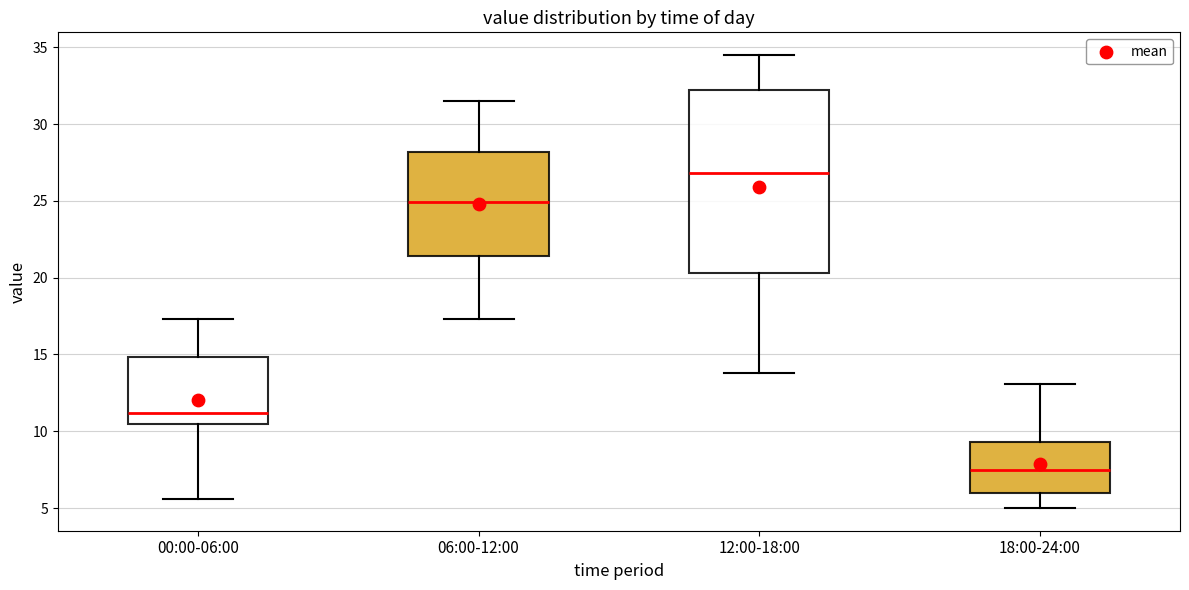

Which box's median line is the lowest?

18:00-24:00